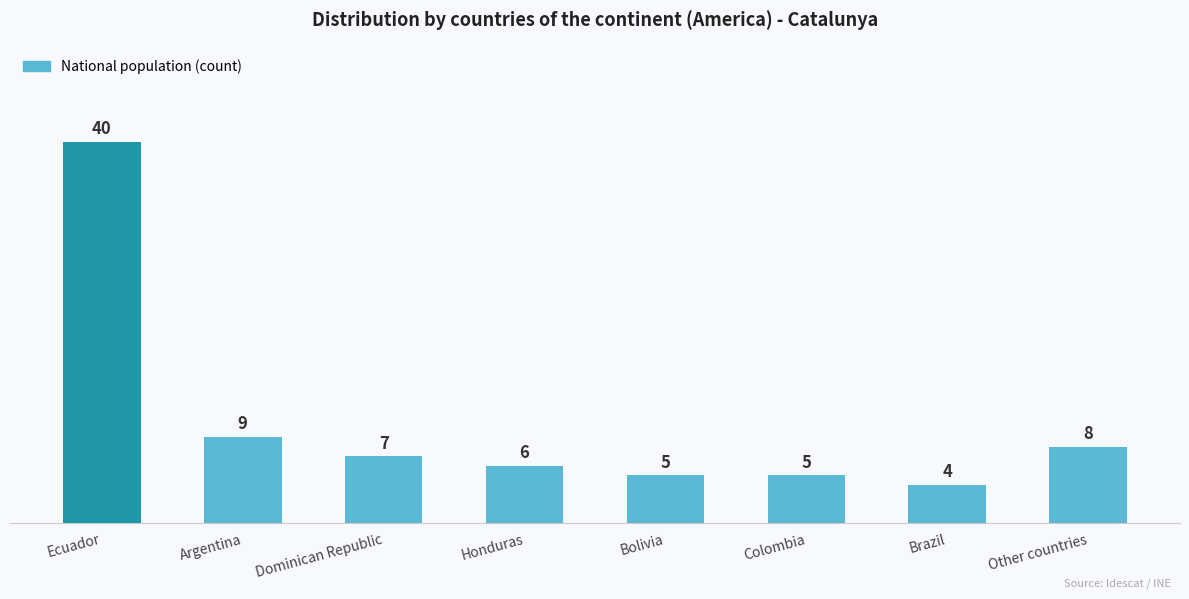

What is the label of the 2nd bar from the right?

Brazil